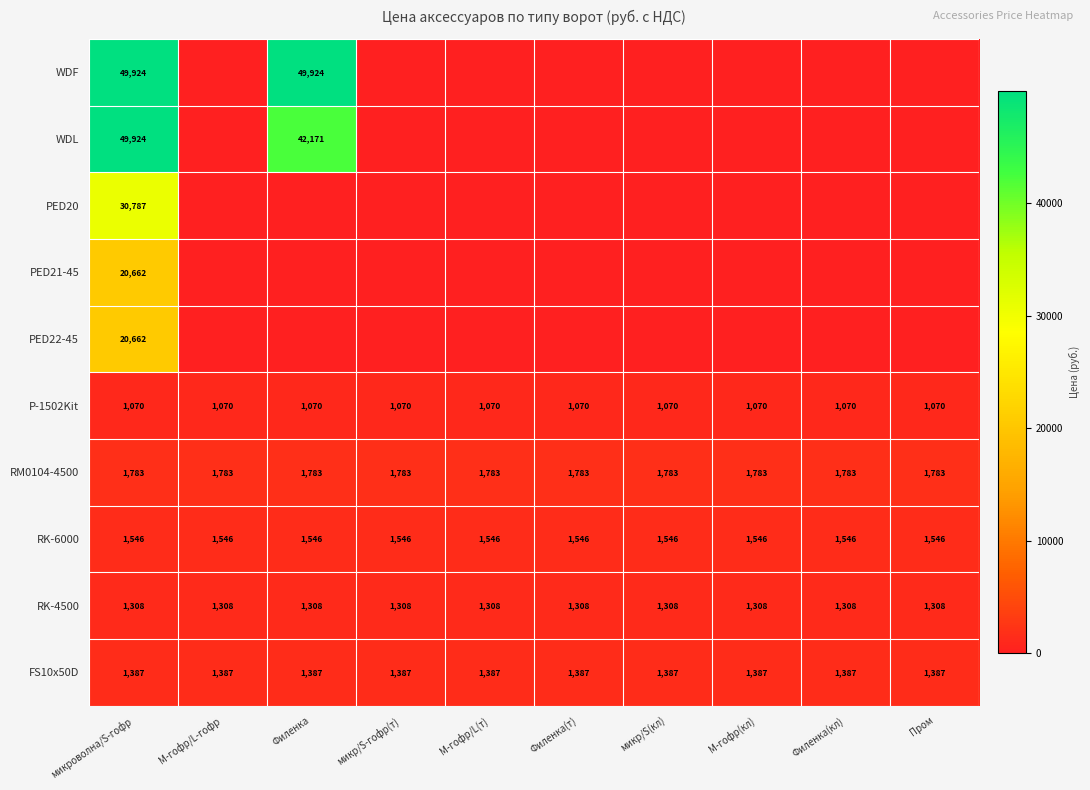

Is the value of RK-4500 at Филенка(т) greater than the value of RM0104-4500 at микр/S-гофр(т)?

No